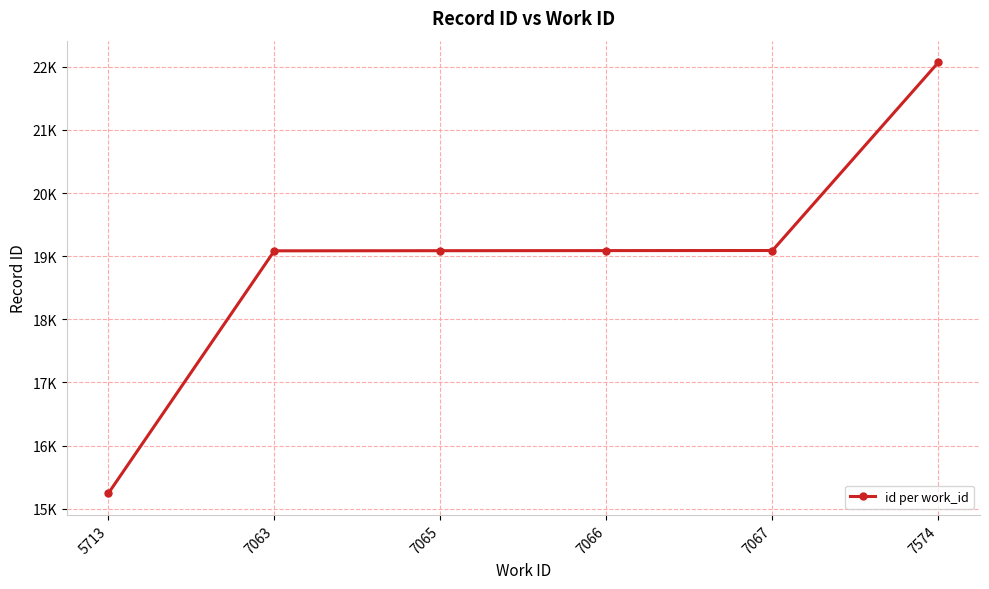

The chart shows a value of 15241.5 at 5713. True or false?

True